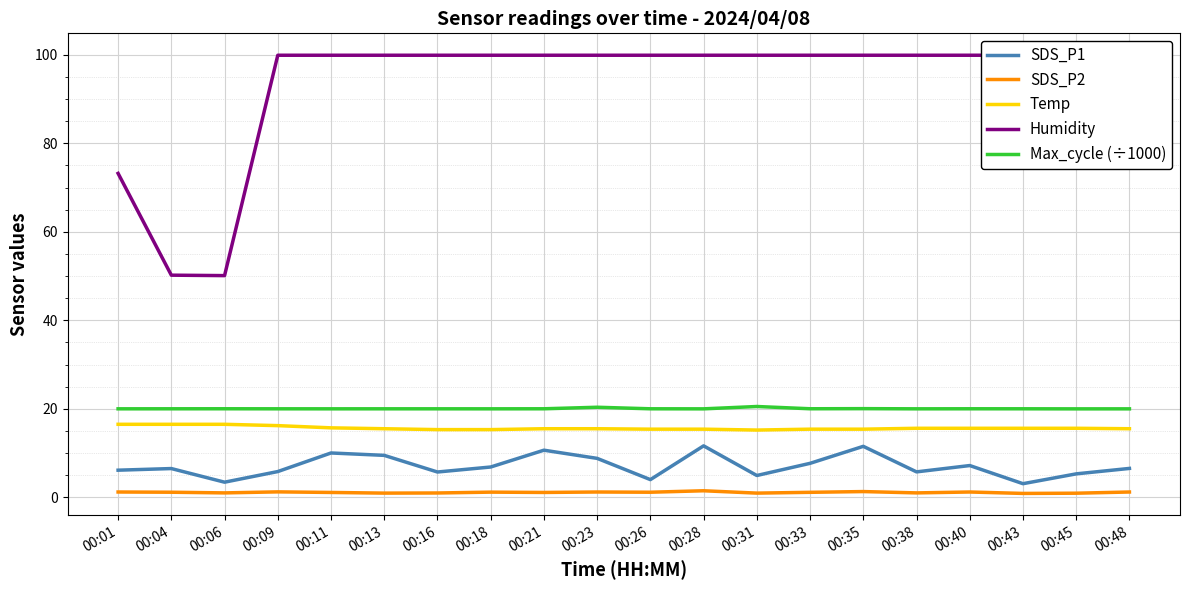

What is the spread (max minus min) of values at 00:04?

49.1